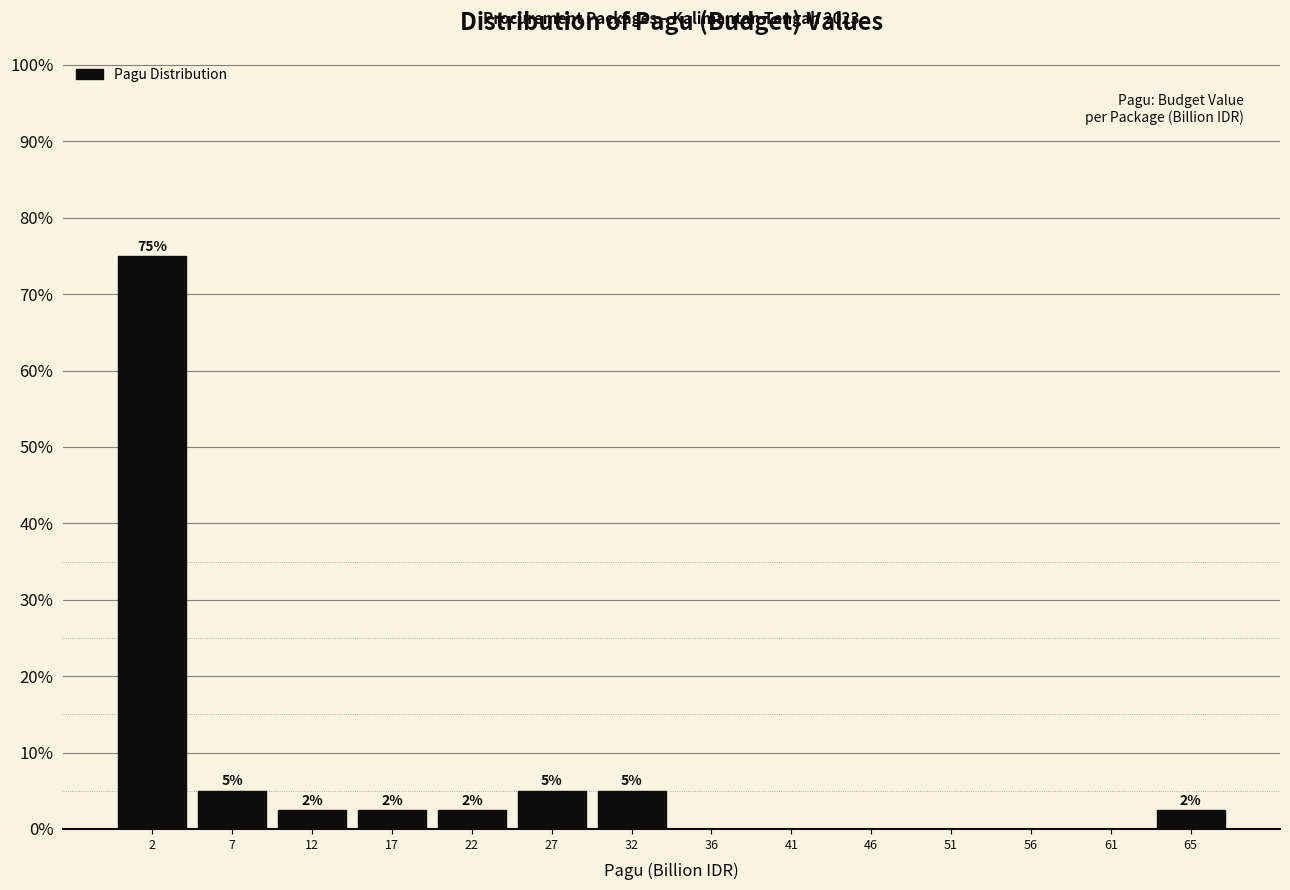

Over which range of the x-axis is the bar tallest?

0.0 to 5.0